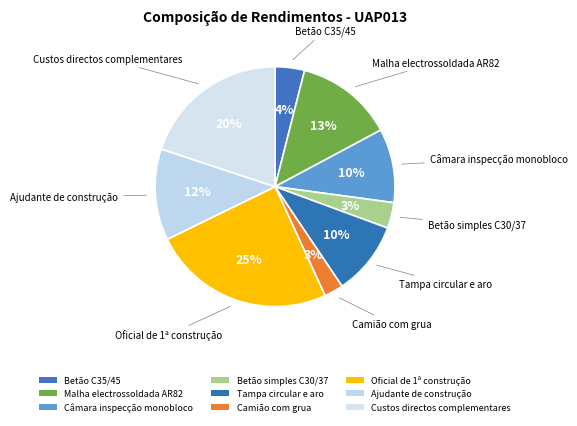

Which slice is the smallest?

Camião com grua